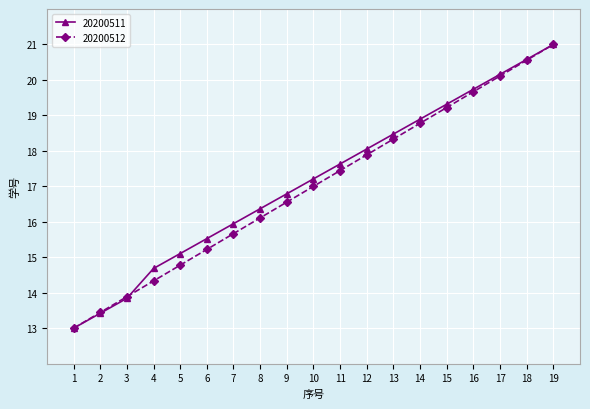

The 20200512 series shows 4.8 at 12. True or false?

False